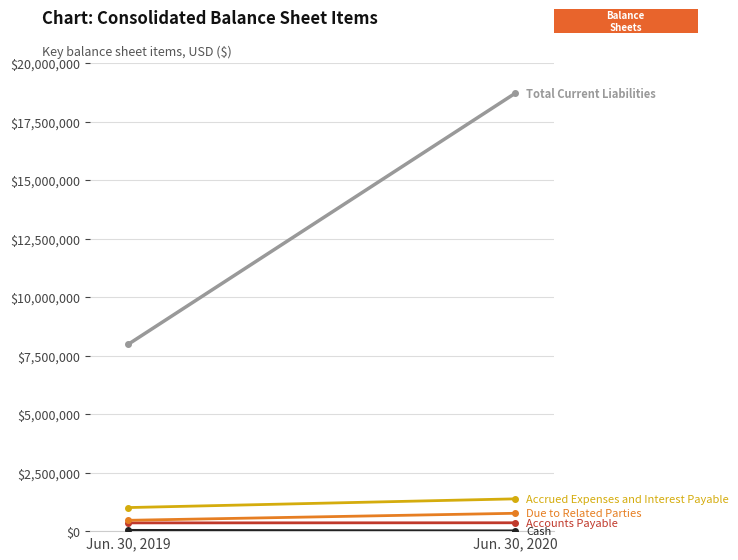

The value of Accrued Expenses and Interest Payable at Jun. 30, 2019 is 1007498. True or false?

True